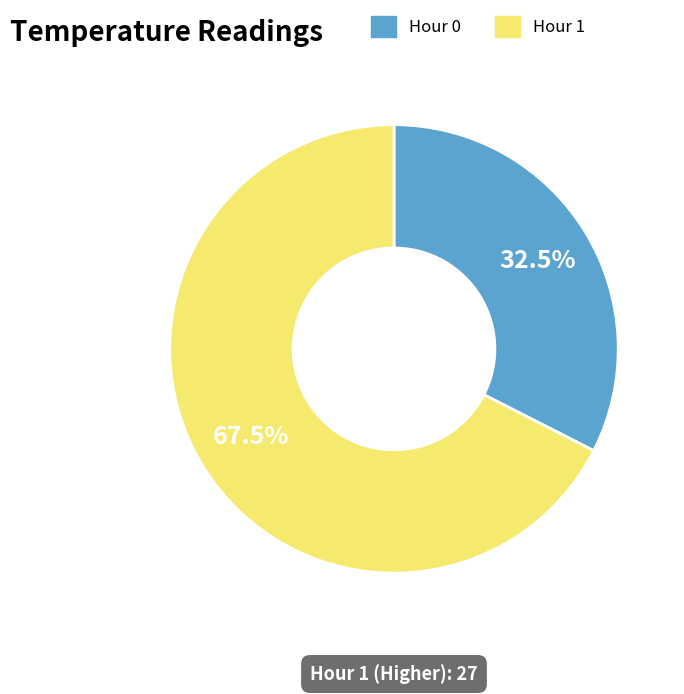

Is there a majority slice in this chart?

Yes